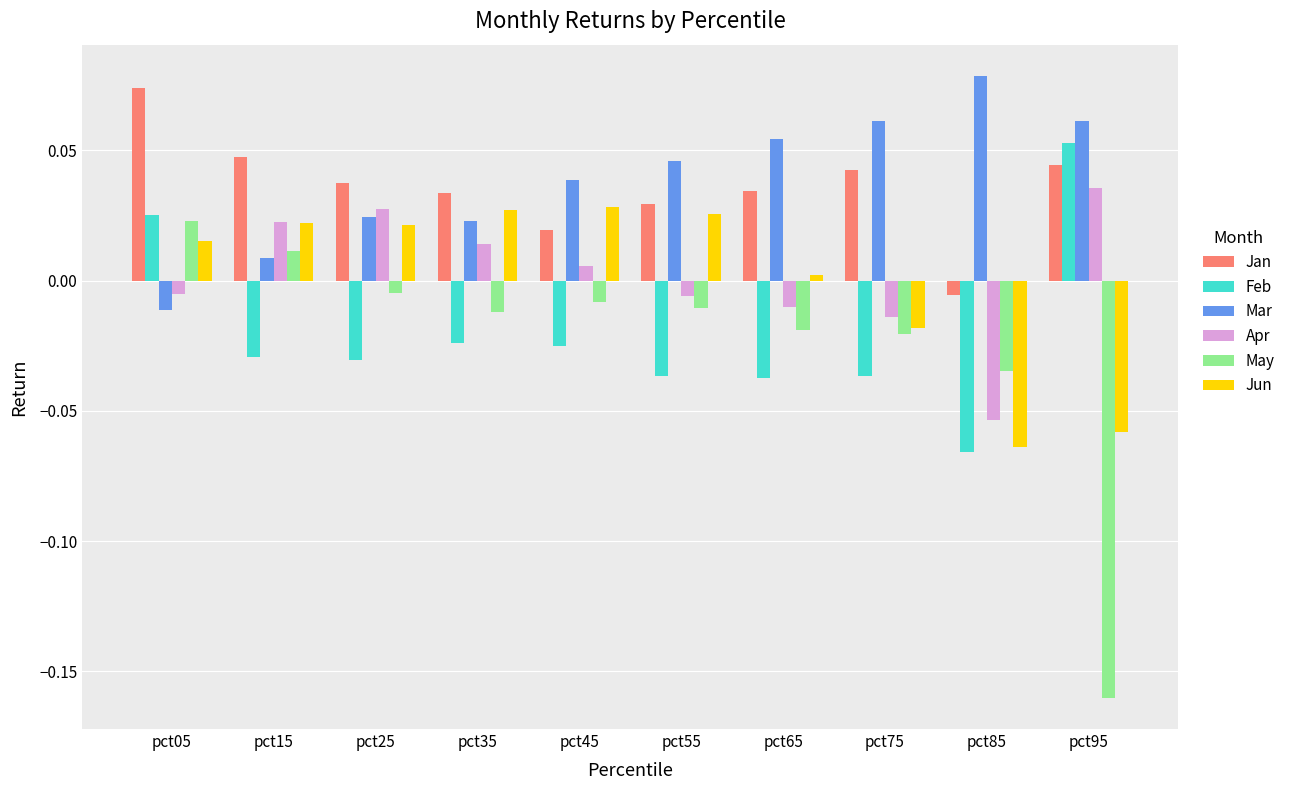

Rank the series at pct45 from lowest to highest value.

Feb, May, Apr, Jan, Jun, Mar